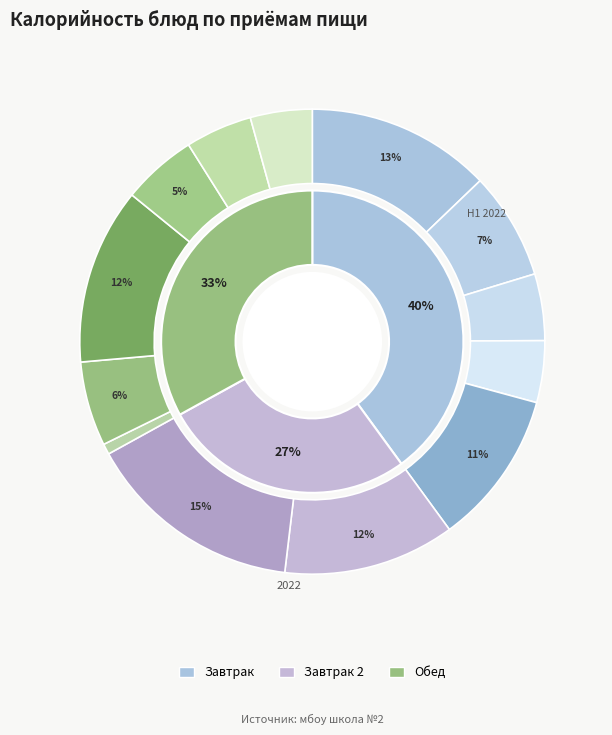

Is there any slice that represents more than half of the pie?

No